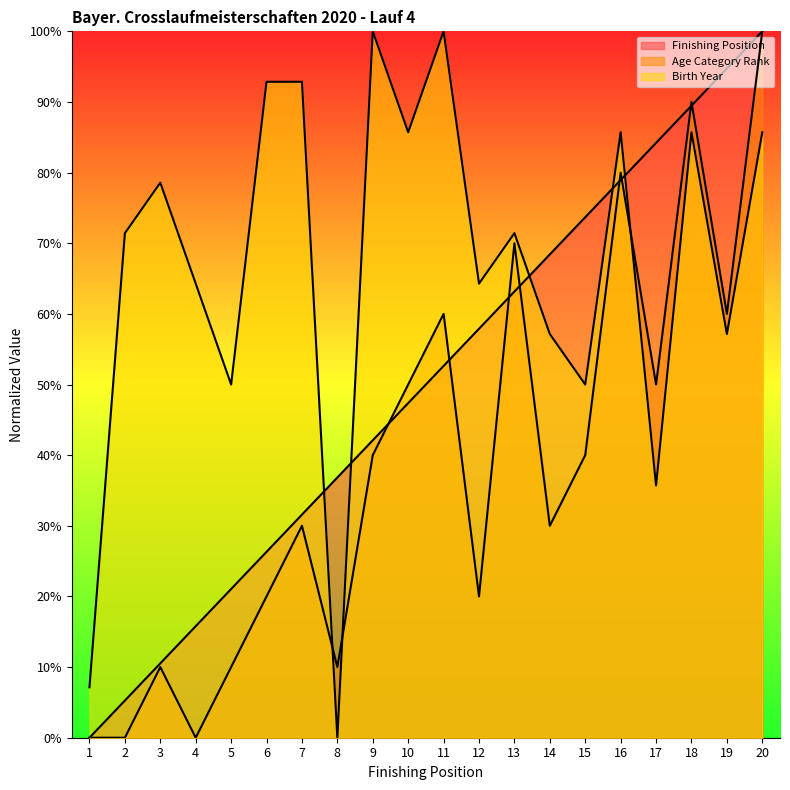

True or false: Birth Year and Finishing Position intersect in this chart.

True